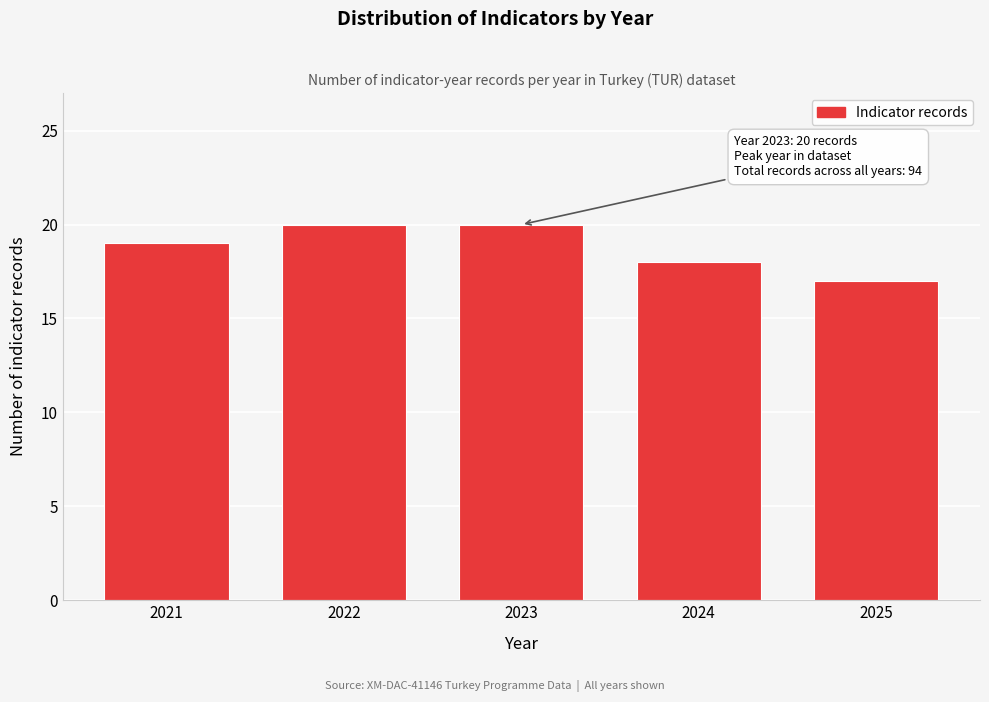

Reading right to left, transcribe all the data shown in this chart.

2025=17	2024=18	2023=20	2022=20	2021=19